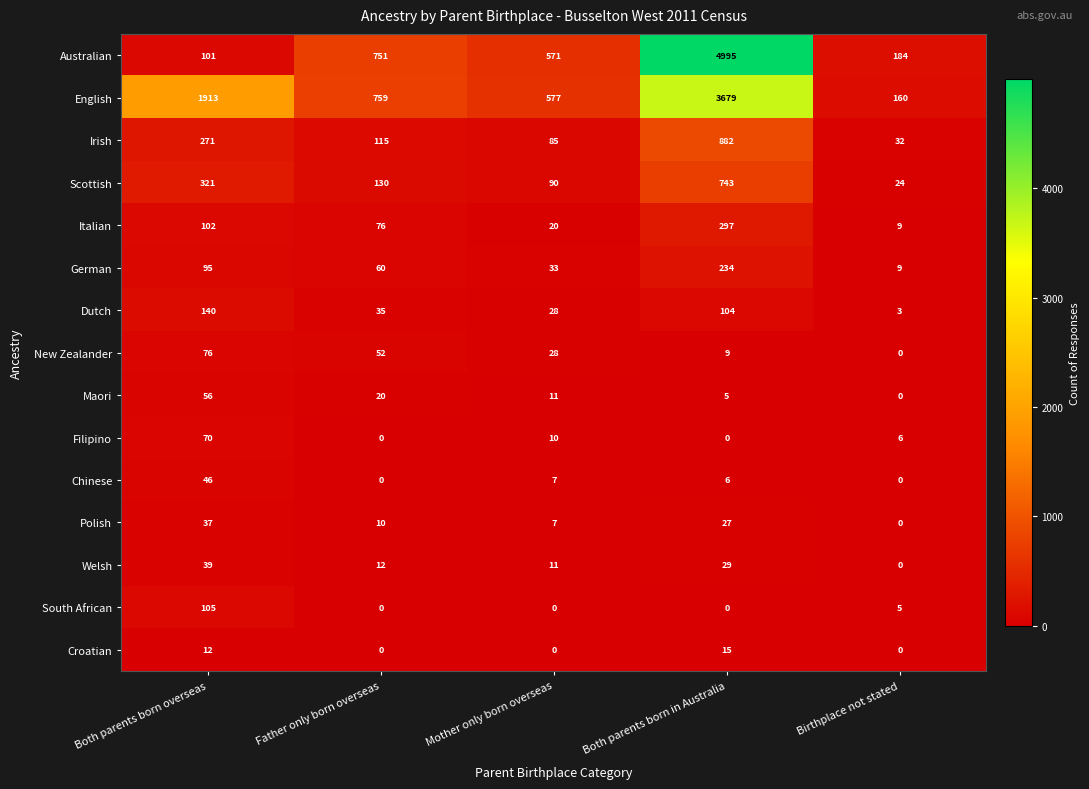

What is the approximate value of Australian at Both parents born in Australia?

4995